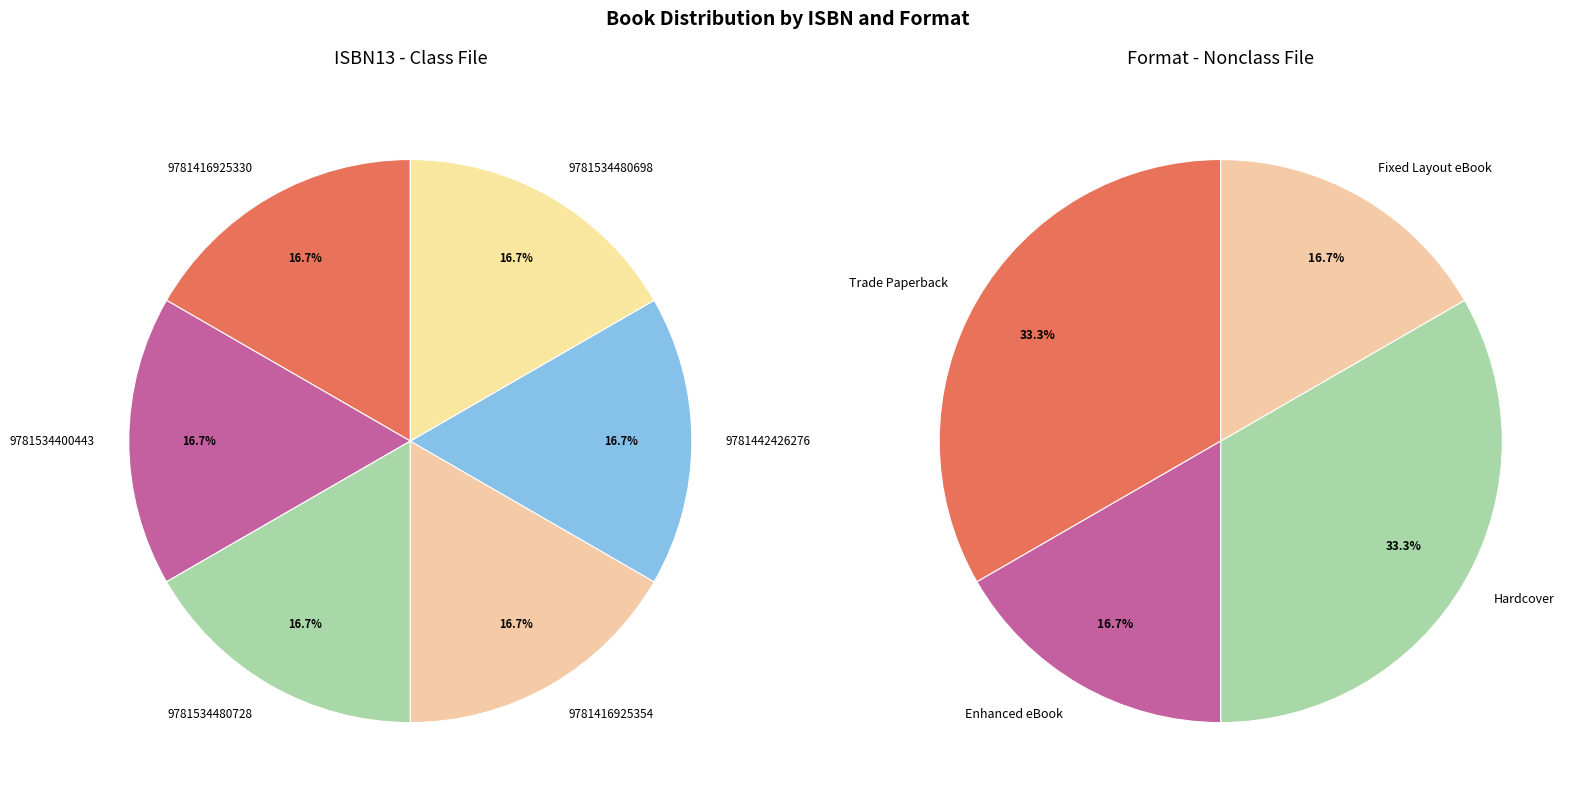

Which slice is the smallest?

9781416925330